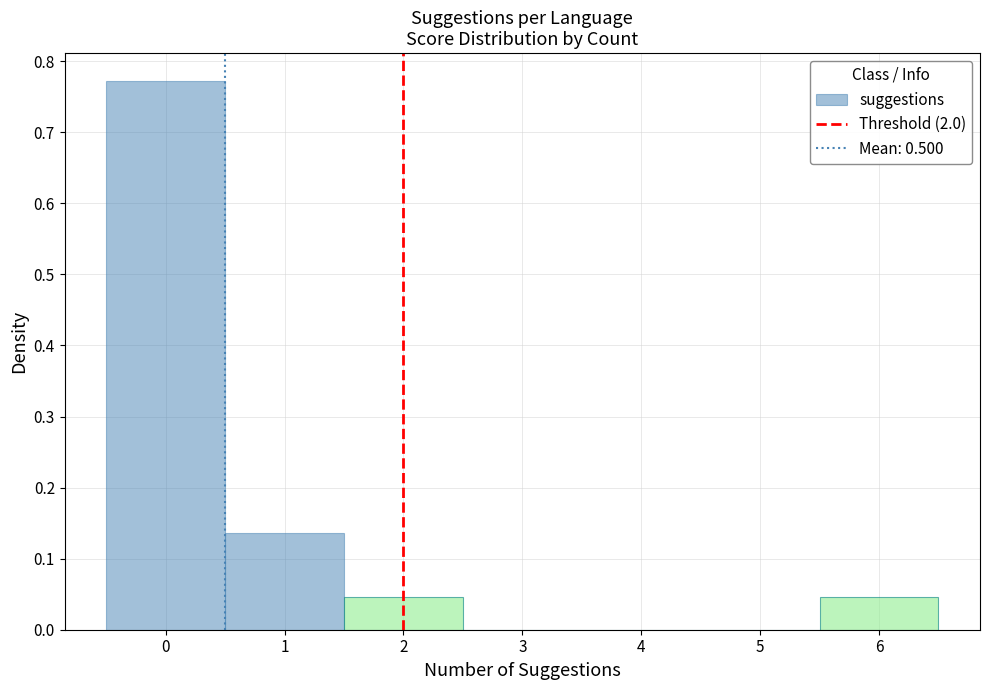

How tall is the bar that spans 1.5 to 2.5 on the x-axis? The values are not printed on the chart, so give them approximately, as read against the axis.

0.05